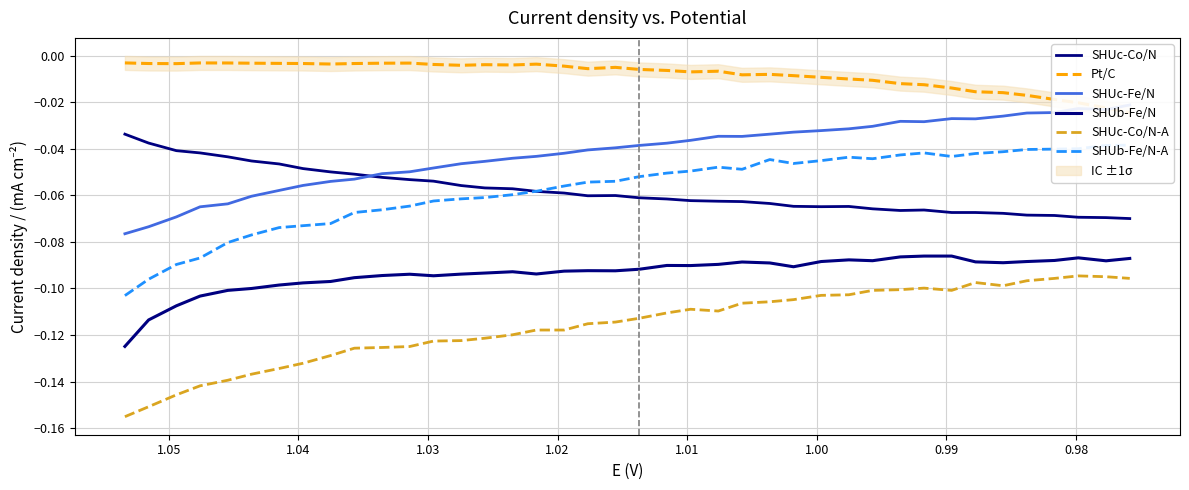

List the series in order of their peak value, highest first.

Pt/C, SHUc-Fe/N, SHUc-Co/N, SHUb-Fe/N-A, SHUb-Fe/N, SHUc-Co/N-A